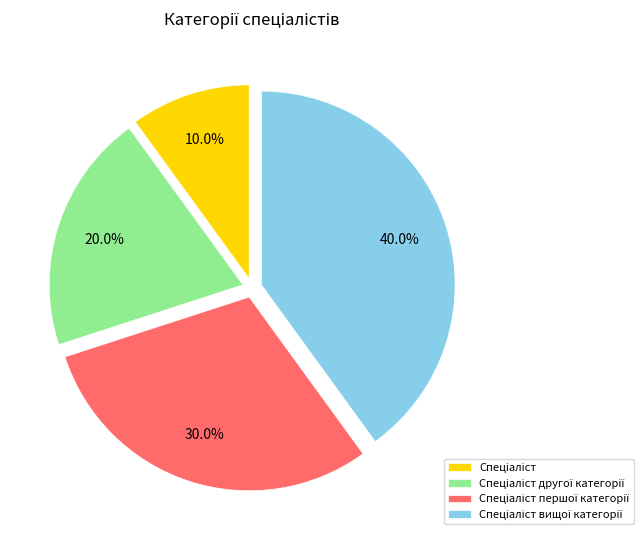

Is there a majority slice in this chart?

No